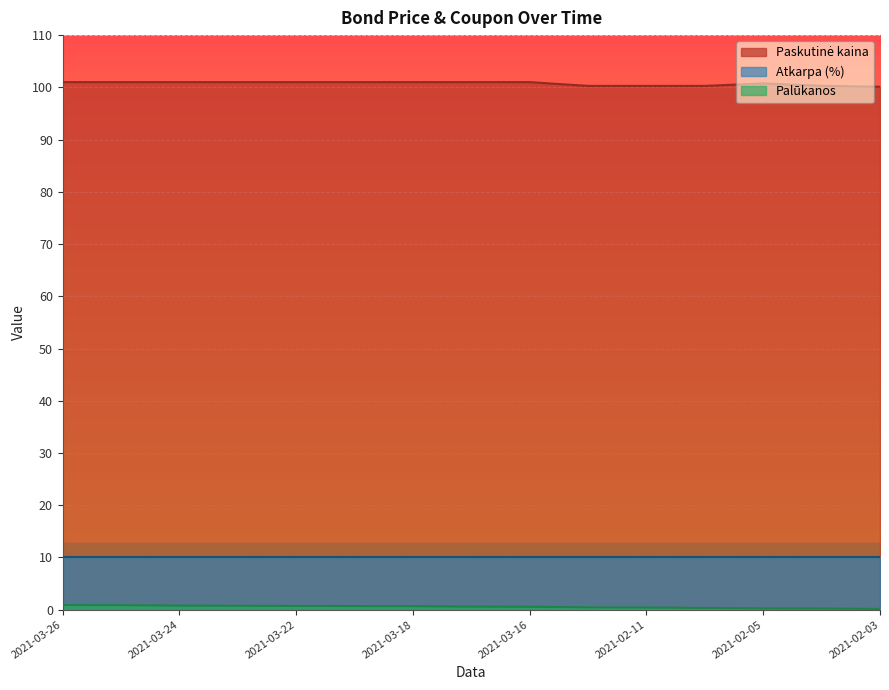

The value of Atkarpa (%) at 2021-03-26 is 16.4. True or false?

False